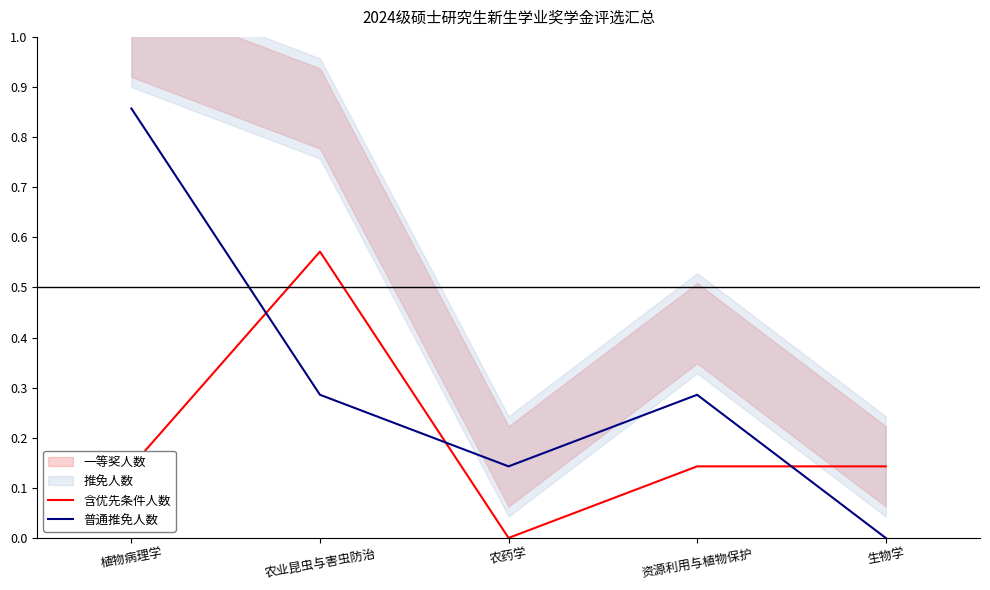

True or false: 普通推免人数 has a value of 0.3 at 资源利用与植物保护.

True